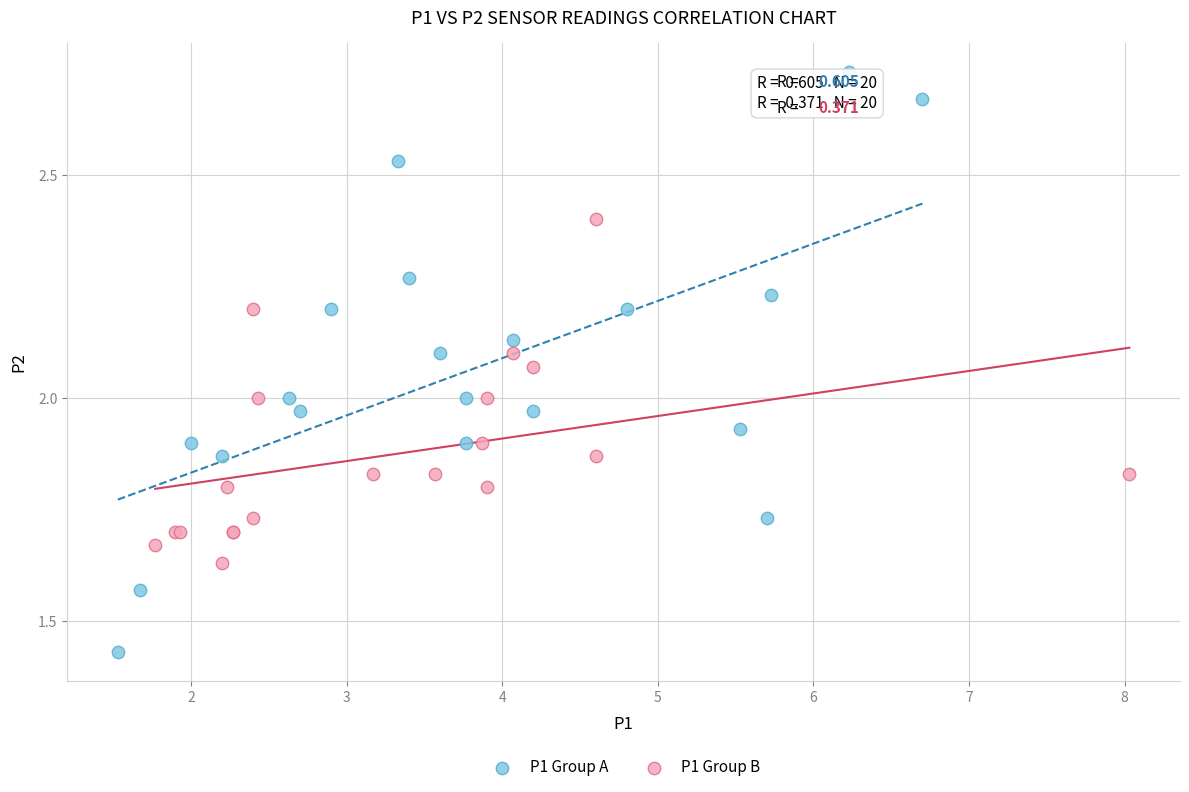

Which series reaches the minimum Y coordinate?

P1 Group A